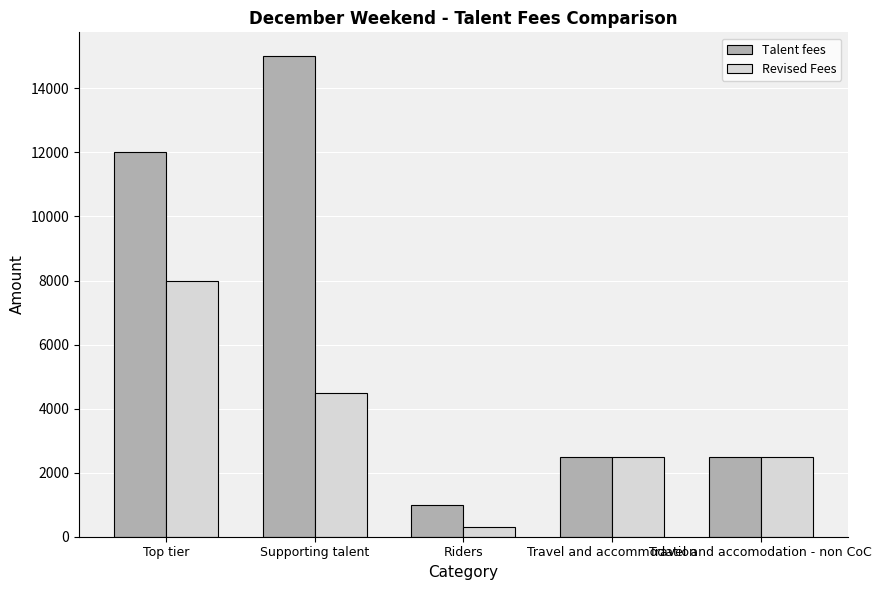

The value of Talent fees at Riders is 1000. True or false?

True